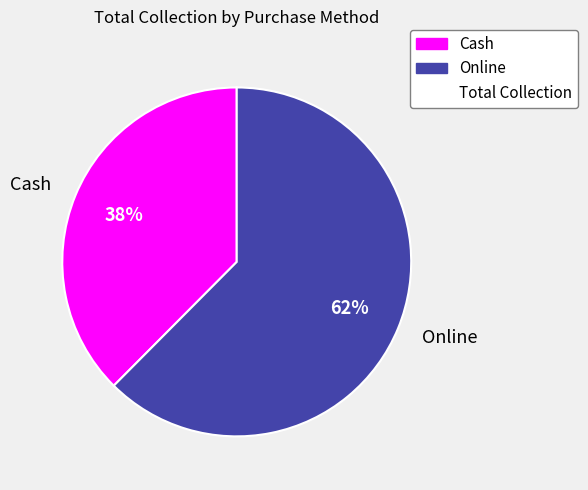

Combined, do Online and Cash account for over 50%?

Yes